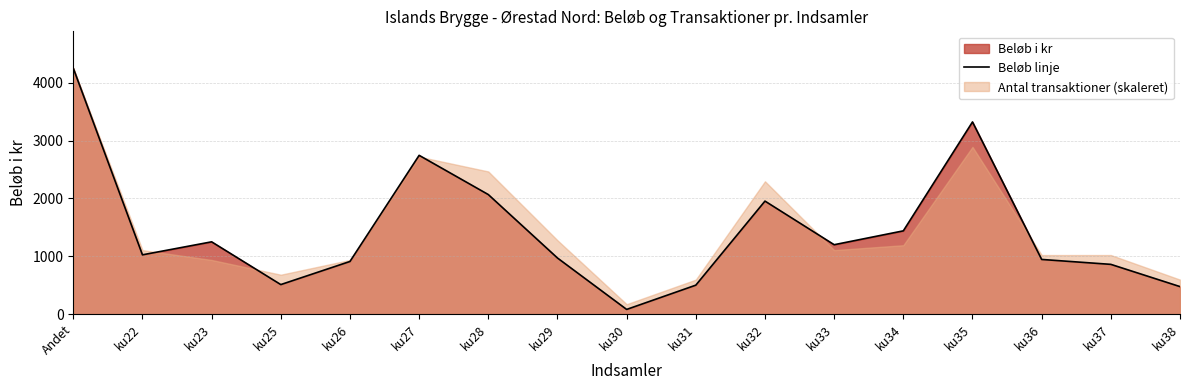

Is it true that the value at ku22 is 1829?

False